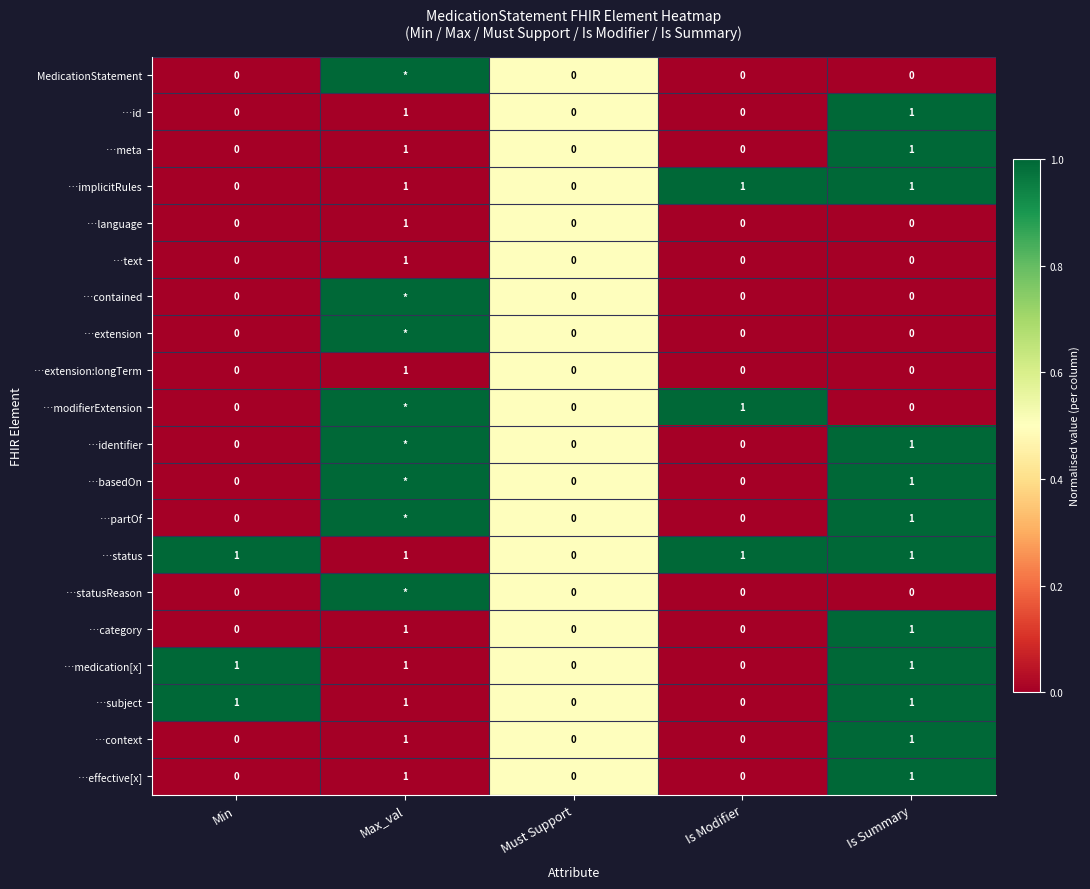

How many data points does each series have?

5